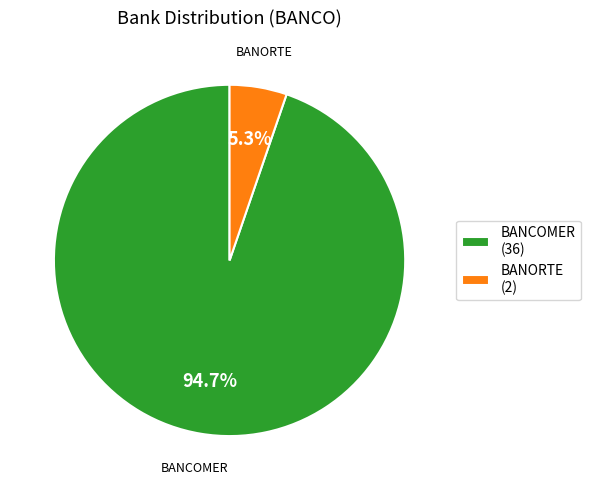

Is BANORTE (2) the majority of the pie?

No